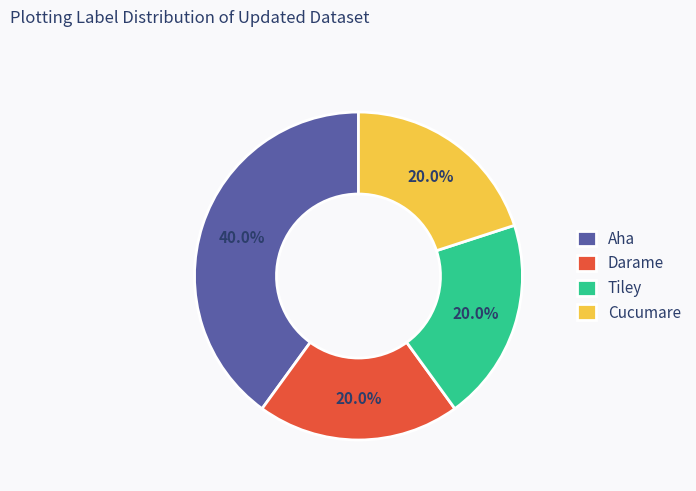

Is there a majority slice in this chart?

No